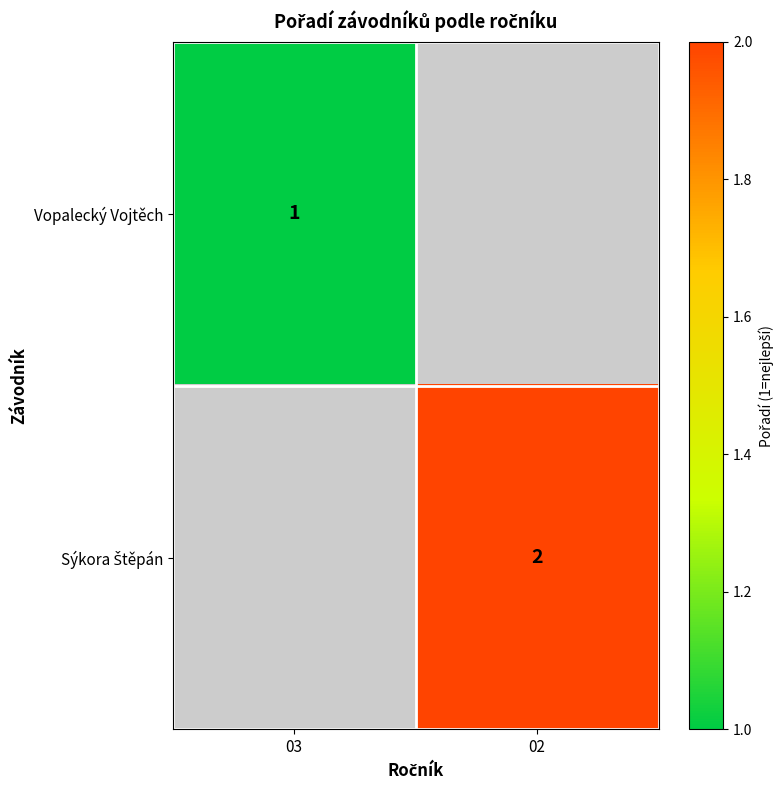

Is it true that Vopalecký Vojtěch equals 1 at 03?

True